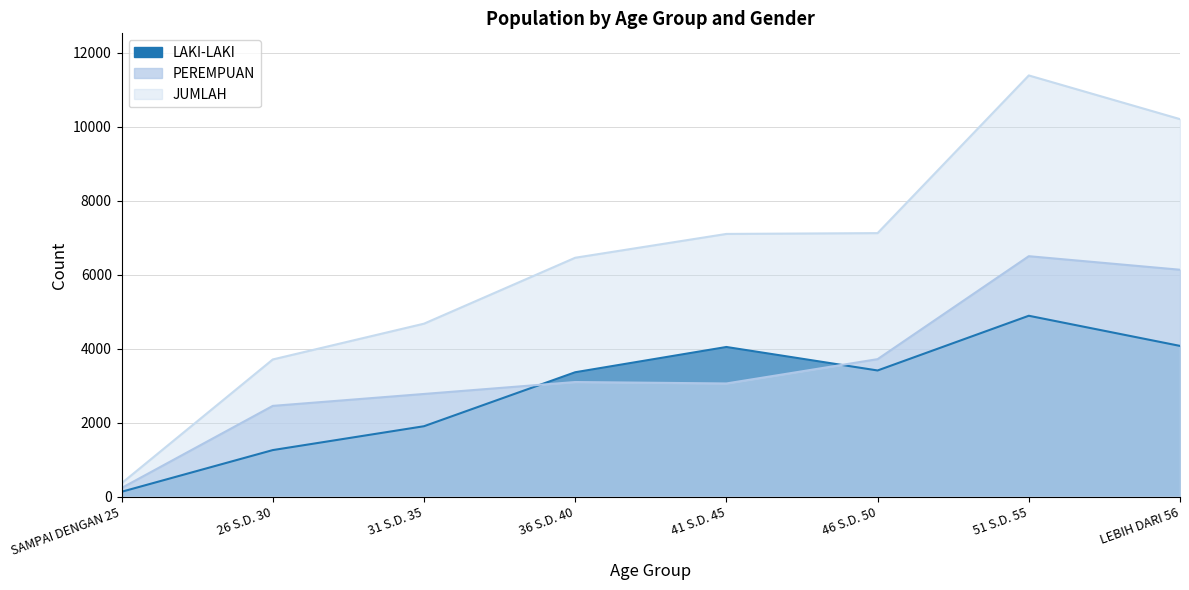

At 31 S.D. 35, list the series in order from largest to smallest.

JUMLAH, PEREMPUAN, LAKI-LAKI